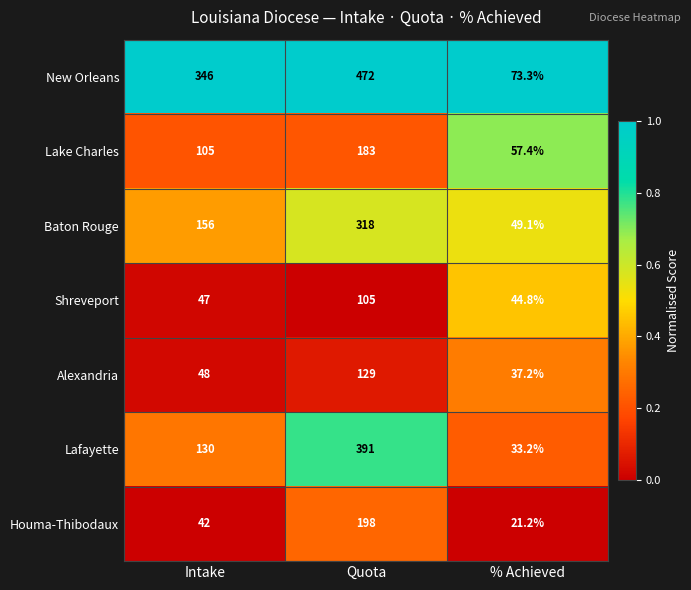

Rank the series by their maximum value, from lowest to highest.

Shreveport, Alexandria, Lake Charles, Houma-Thibodaux, Baton Rouge, Lafayette, New Orleans